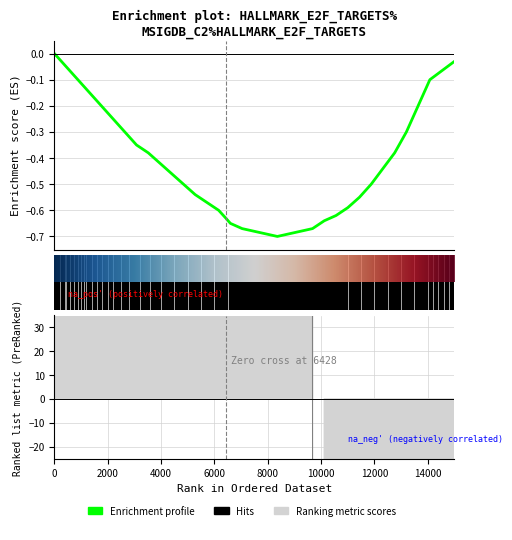

What is the value of the 12th point from the left?

-0.5